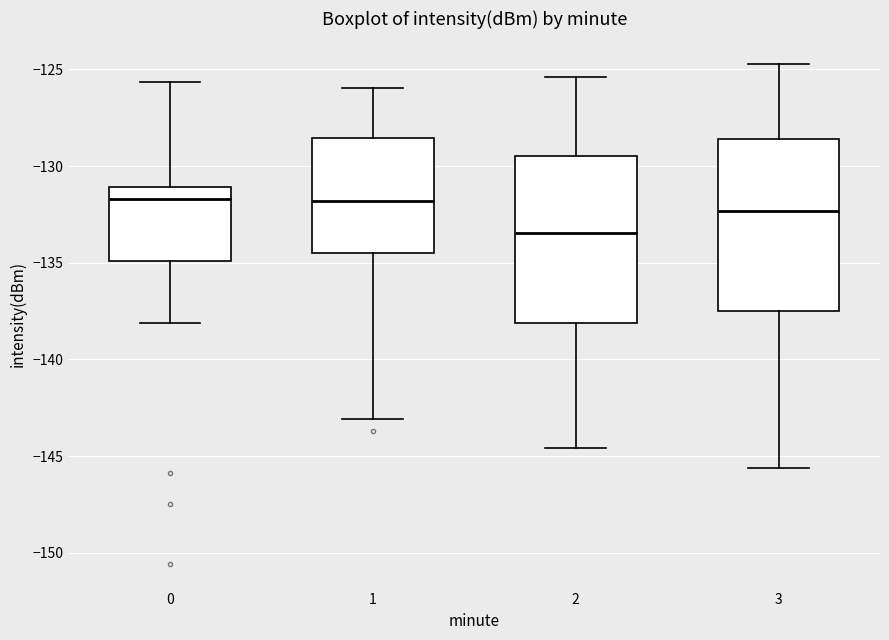

Which box has the lowest median line?

2